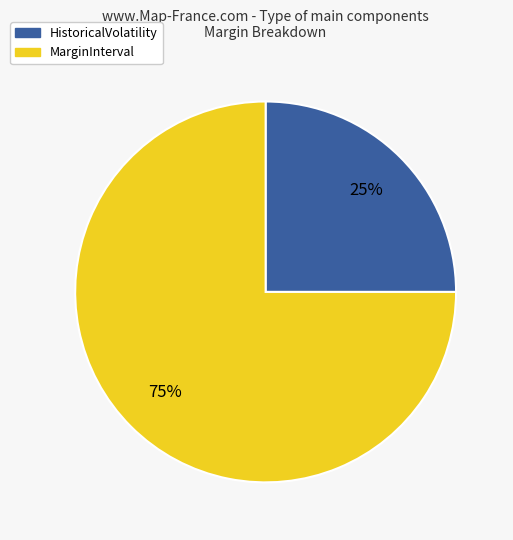

Is MarginInterval the majority of the pie?

Yes